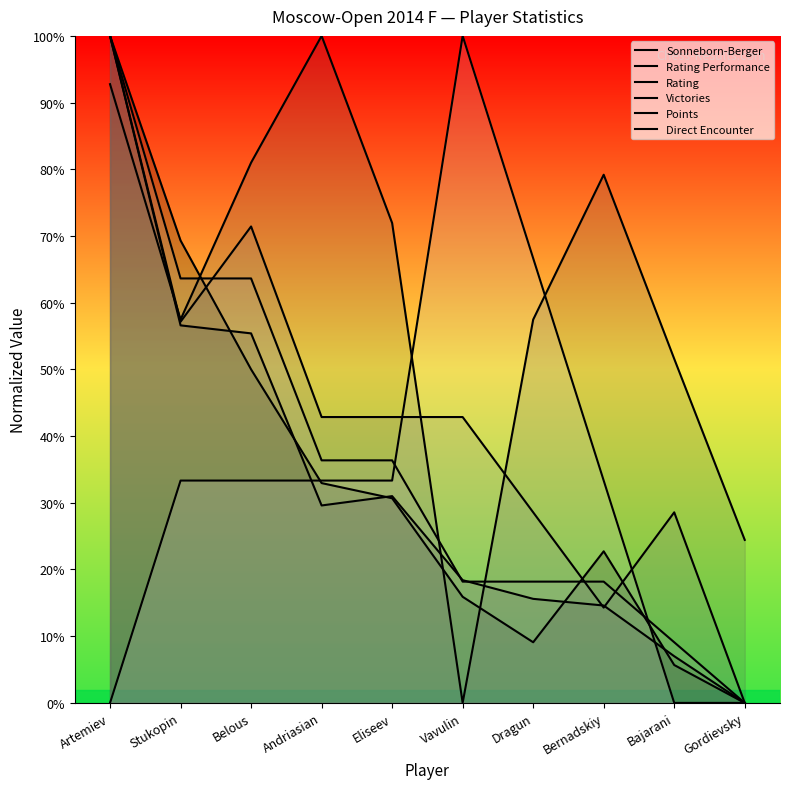

At which label is Sonneborn-Berger closest to 50?

Belous